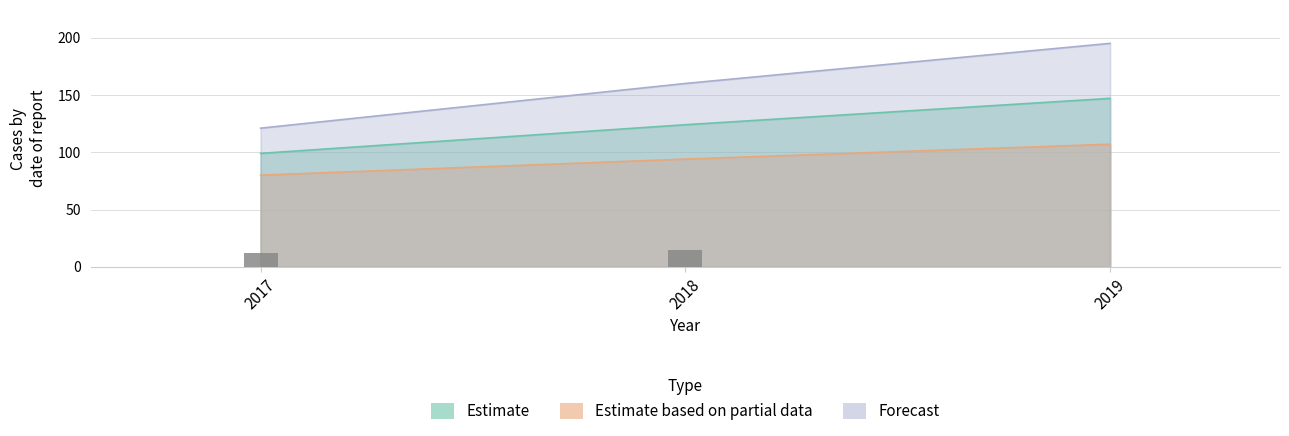

Rank the series by their maximum value, from highest to lowest.

Forecast, Estimate, Estimate based on partial data